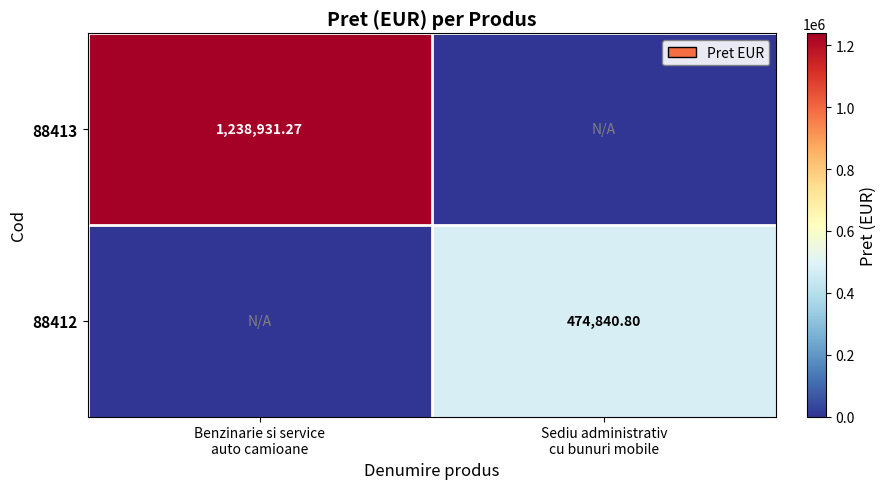

What is the difference between the 88413 values at Sediu administrativ cu bunuri mobile and Benzinarie si service auto camioane?

1238931.3